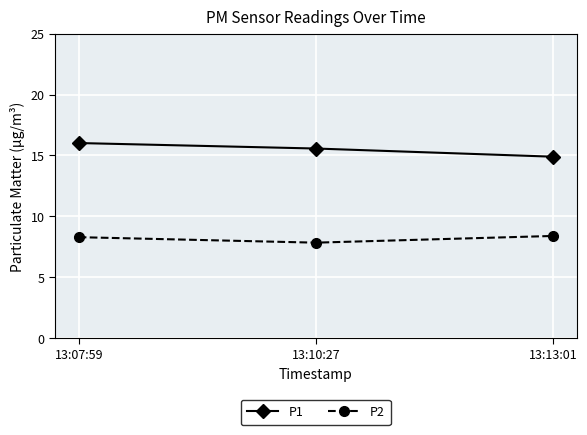

At how many categories does at least one series exceed 8?

3